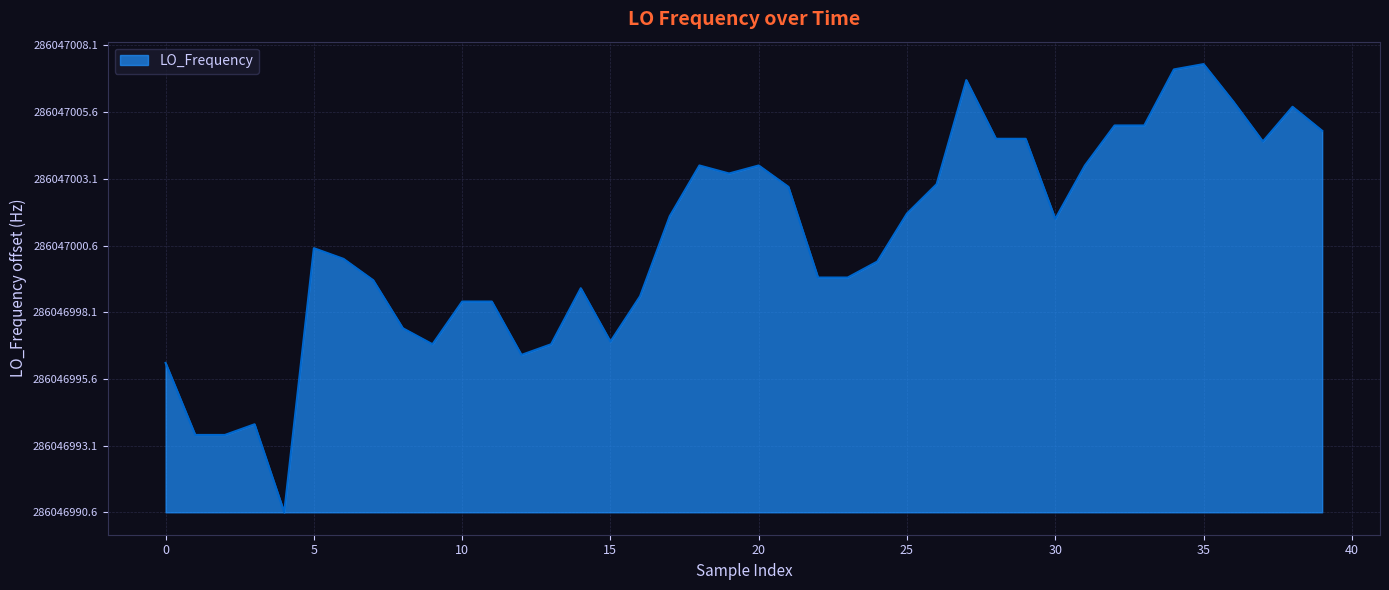

Reading left to right, extract all data points from this chart.

5.6	2.9	2.9	3.3	0.0	9.9	9.5	8.7	6.9	6.3	7.9	7.9	5.9	6.3	8.4	6.4	8.1	11.1	13.0	12.7	13.0	12.2	8.8	8.8	9.4	11.2	12.3	16.2	14.0	14.0	11.0	13.0	14.5	14.5	16.6	16.8	15.4	13.9	15.2	14.3